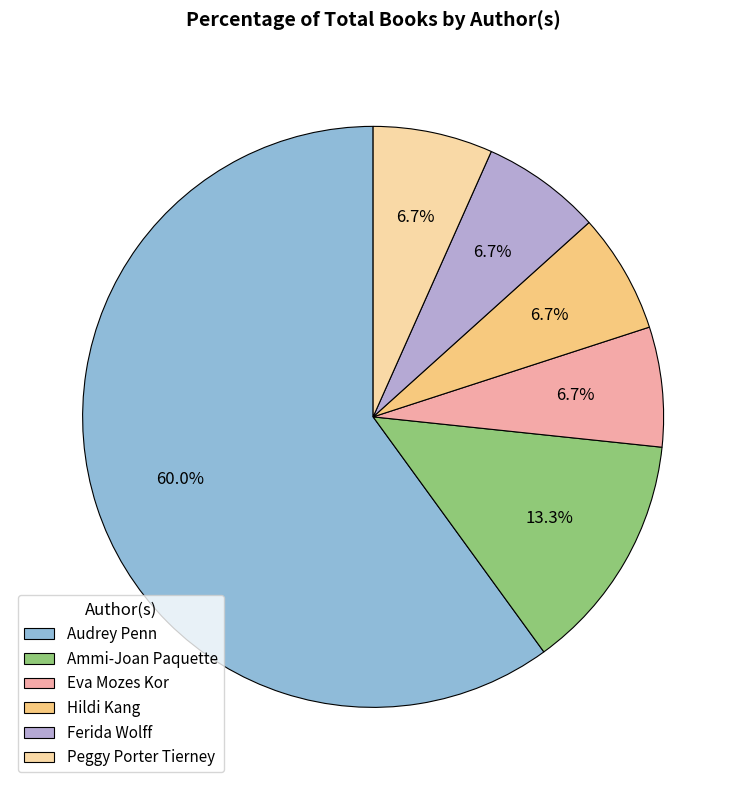

How many segments does this pie chart have?

6